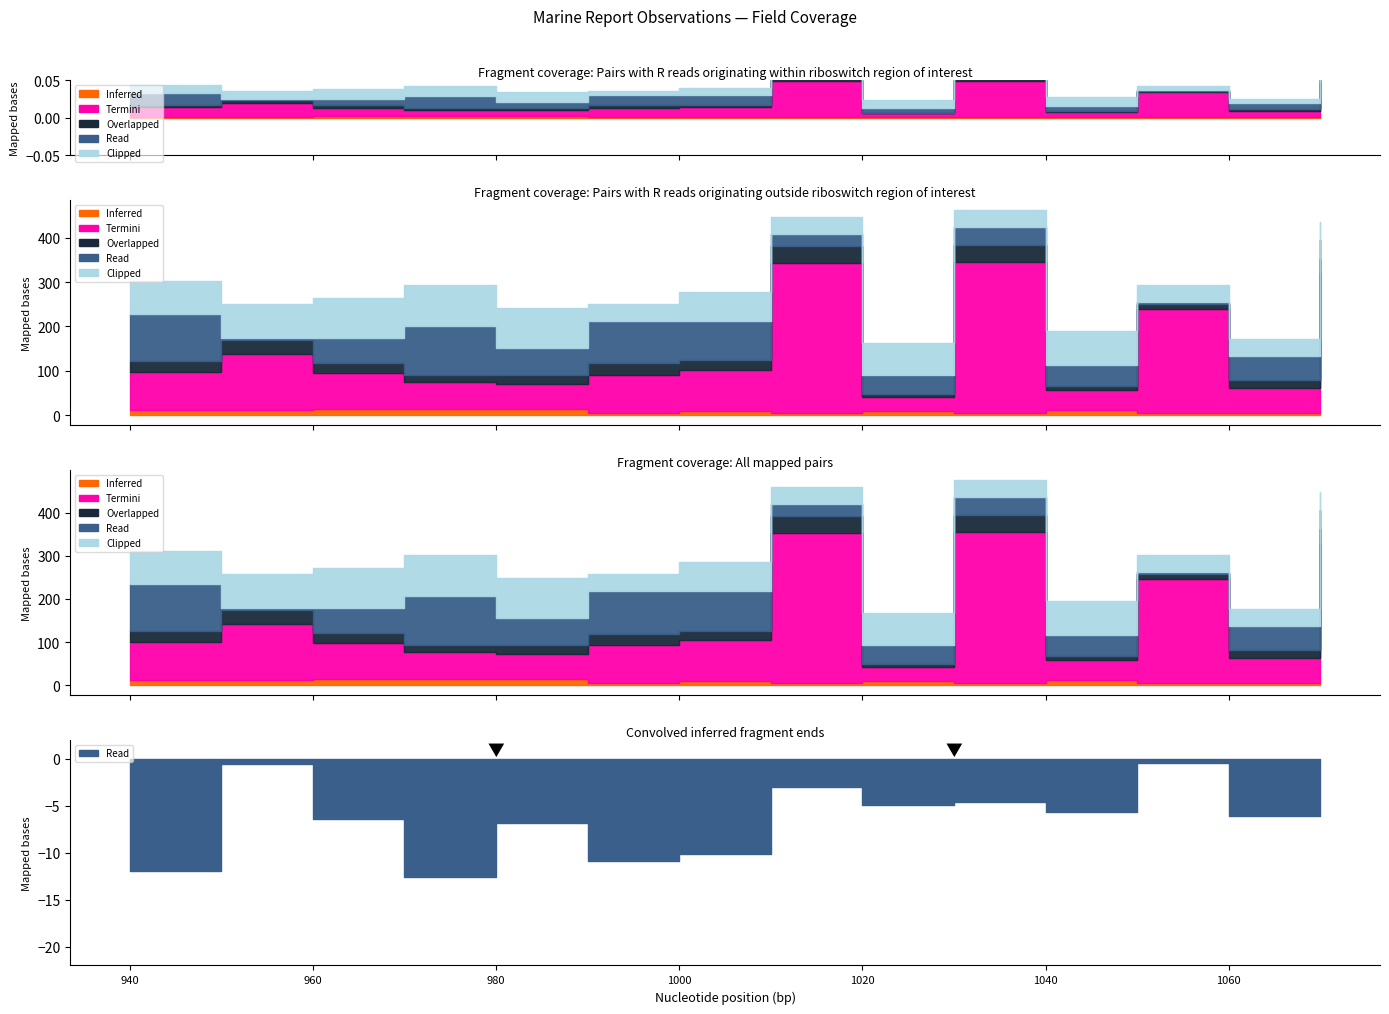

True or false: LAT and MSQUARE cross at least once.

False